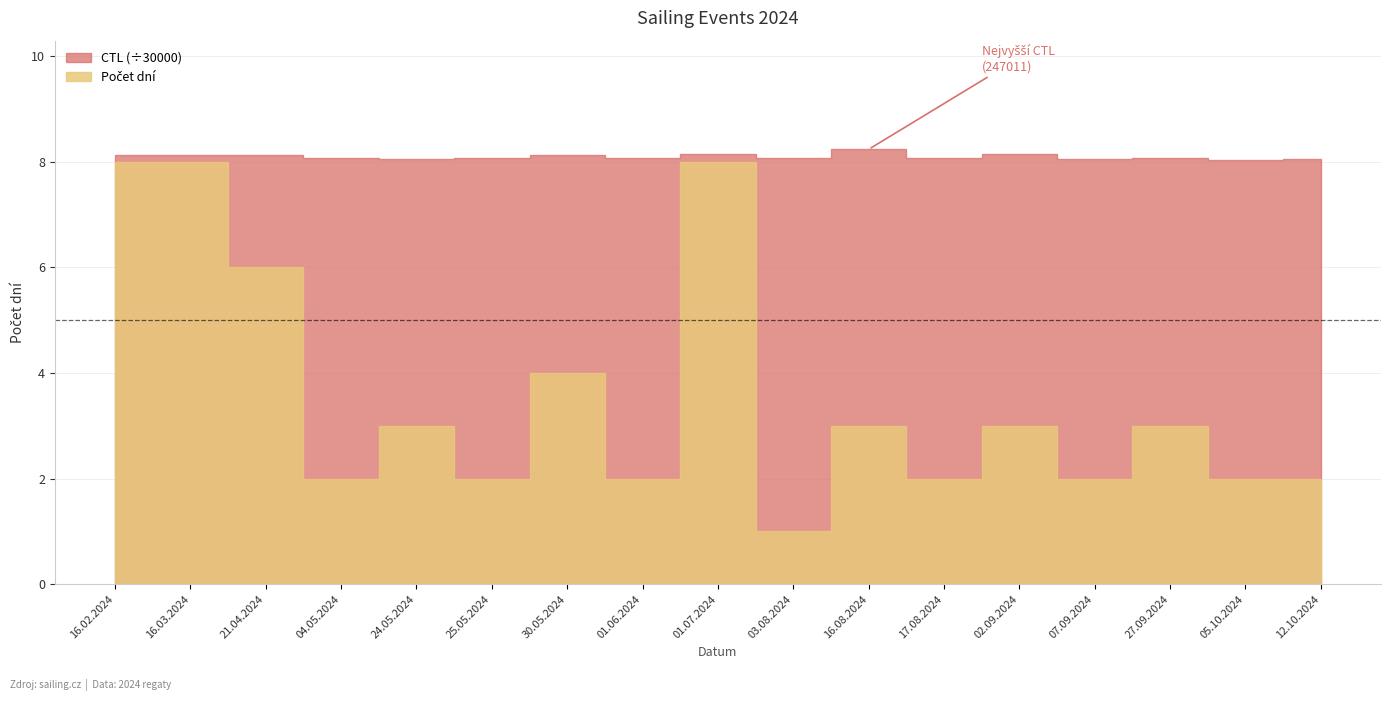

Is it true that CTL (x1000) equals 8.2 at 16.08.2024?

True